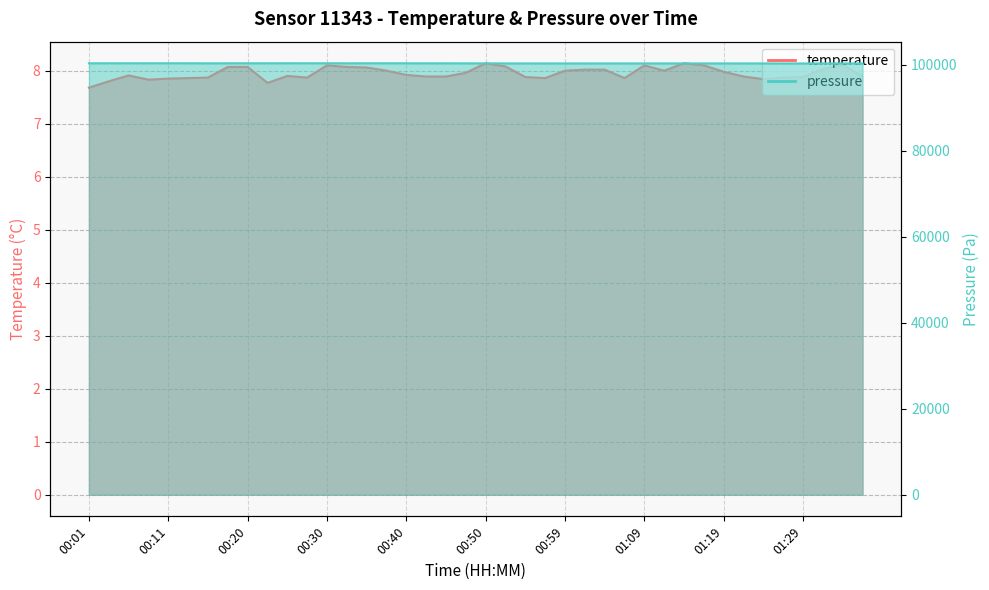

What is the sum of all pressure_norm values?

4013354.9